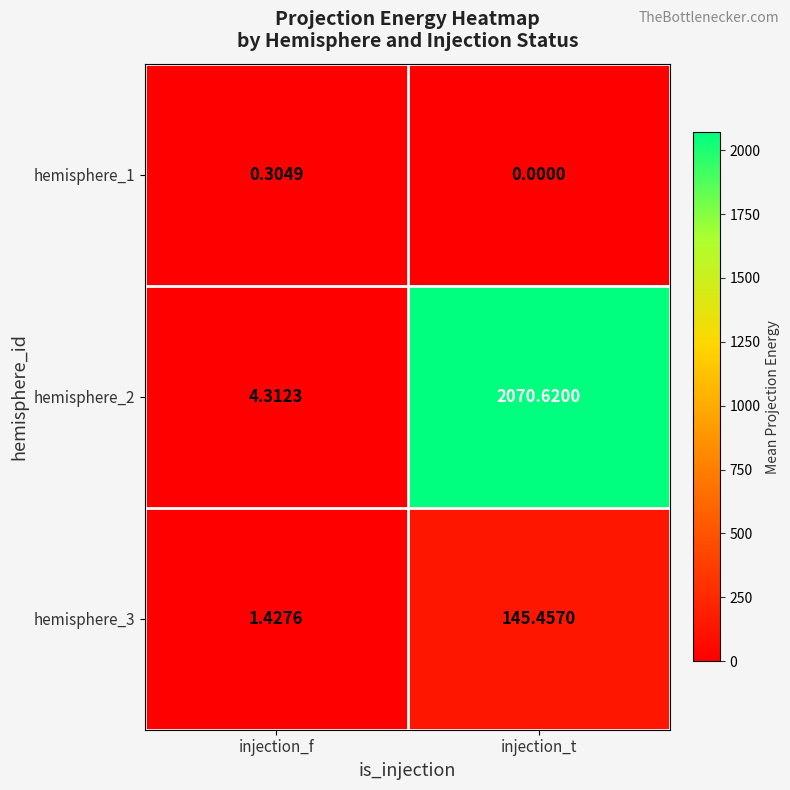

Rank the categories by hemisphere_2 value from lowest to highest.

injection_f, injection_t